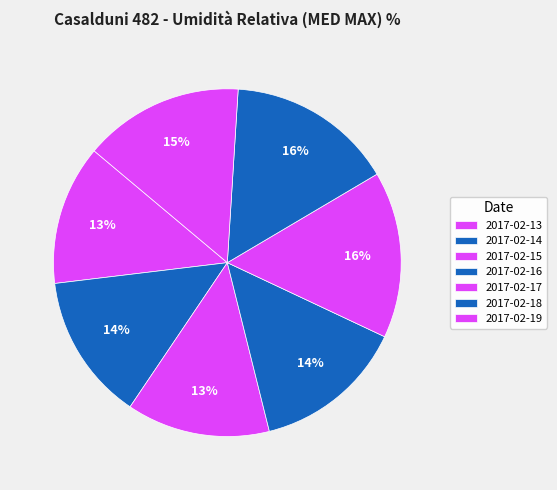

How many slices are in this pie chart?

7